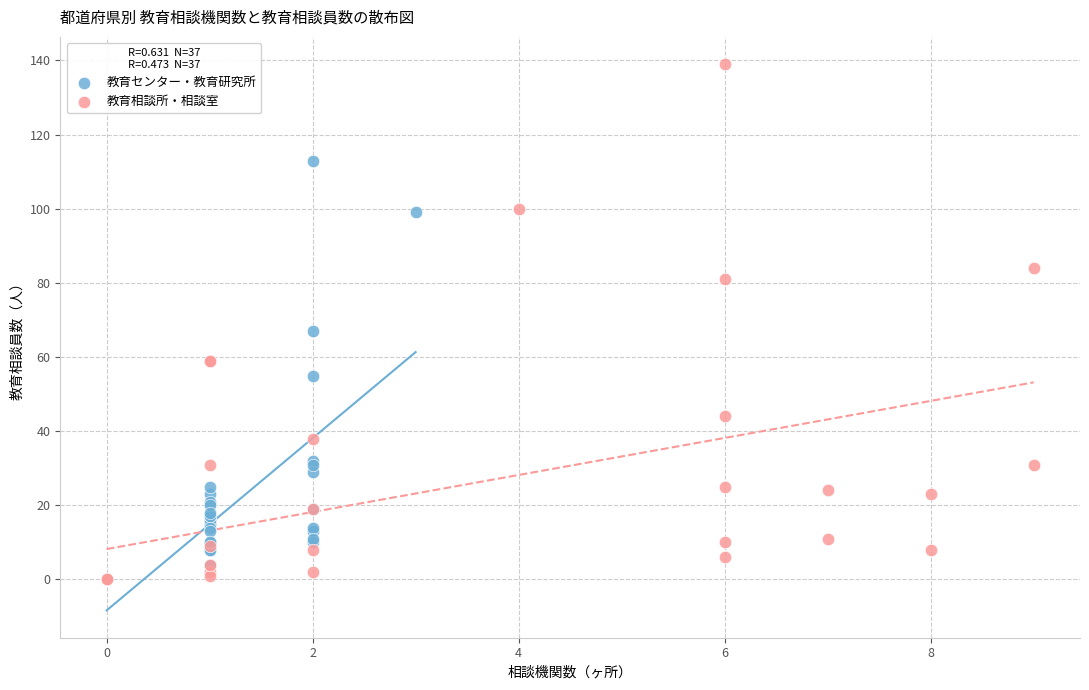

Which series has the largest Y range (max minus min)?

教育相談所・相談室